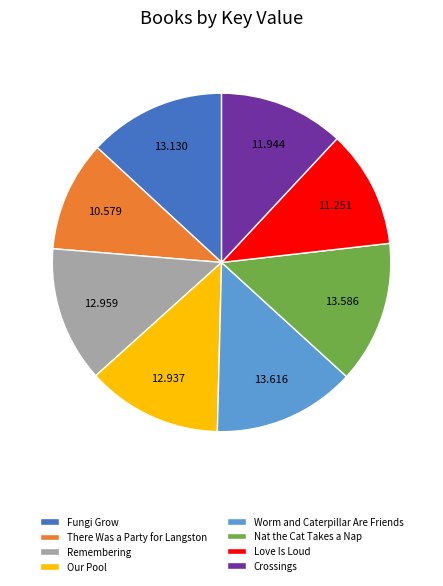

Which category has the smallest portion of the pie?

There Was a Party for Langston